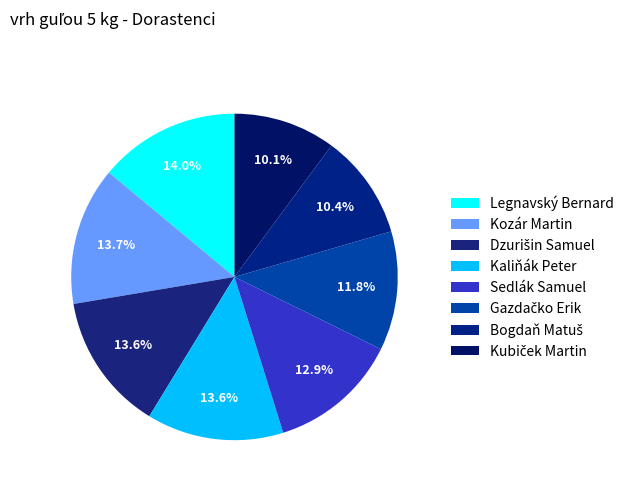

To the nearest percent, what is the average slice percentage?

12%